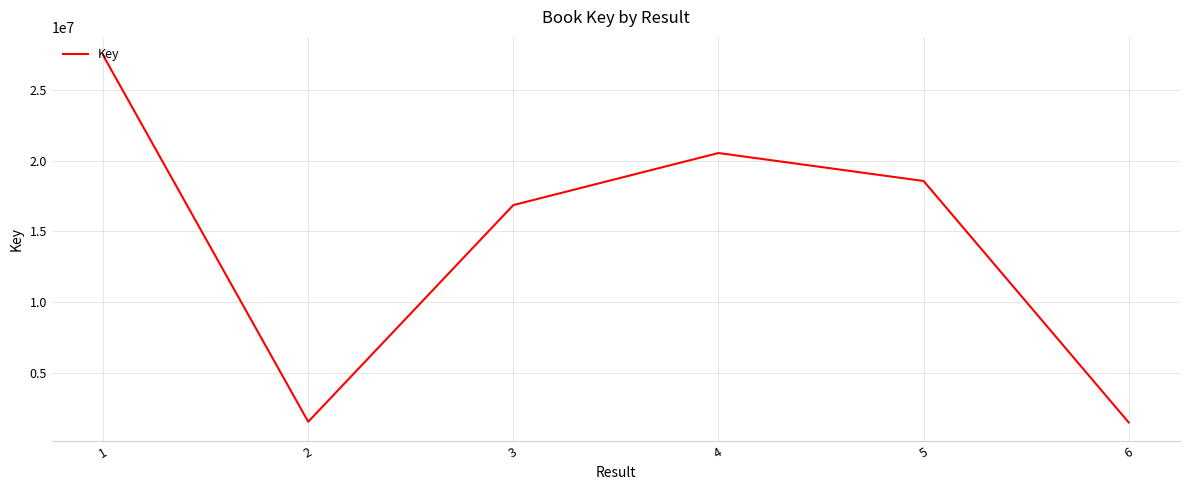

What is the greatest value displayed?

27428604